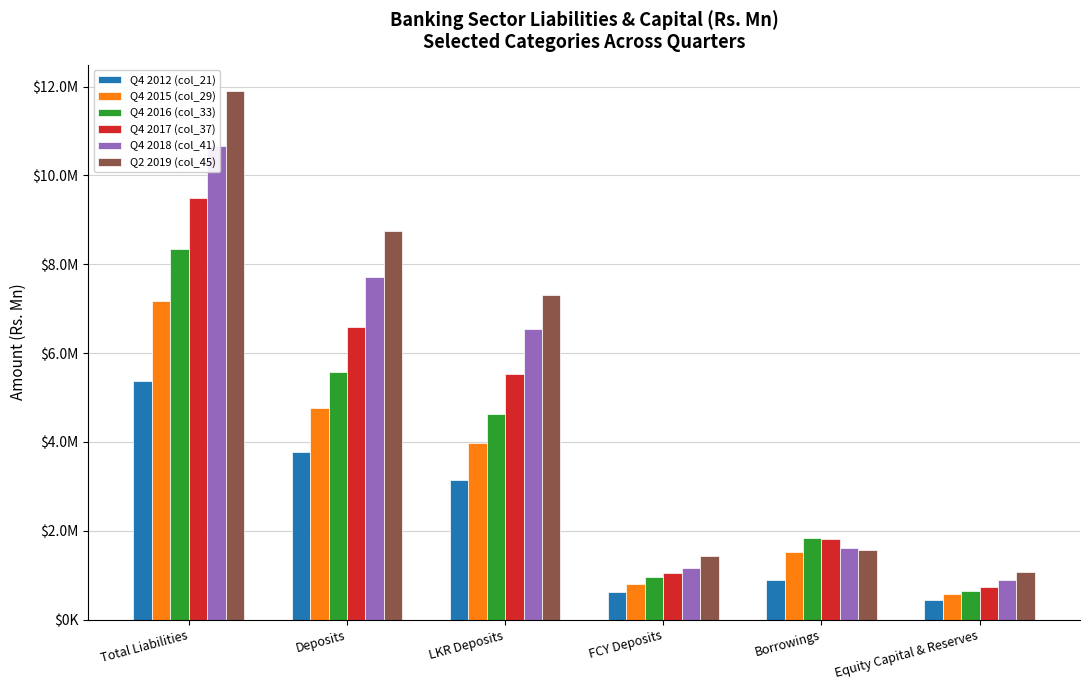

Which series has the largest total across all categories?

Q2 2019 (col_45)